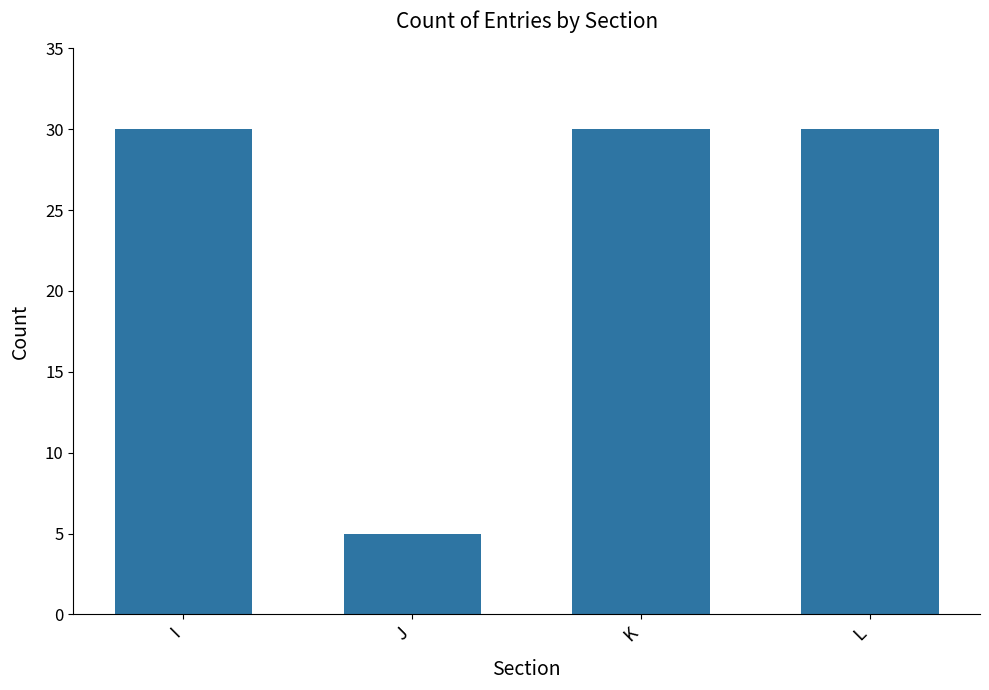

What is the sum of all values?

95